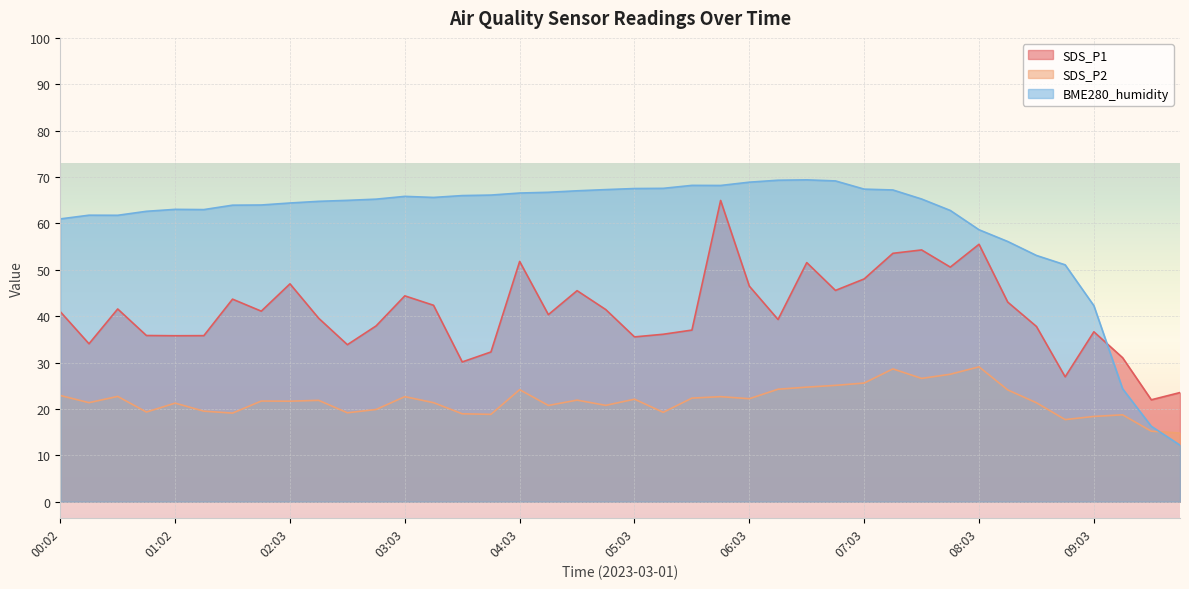

What is the difference between the highest and lowest values at 02:48?

45.4